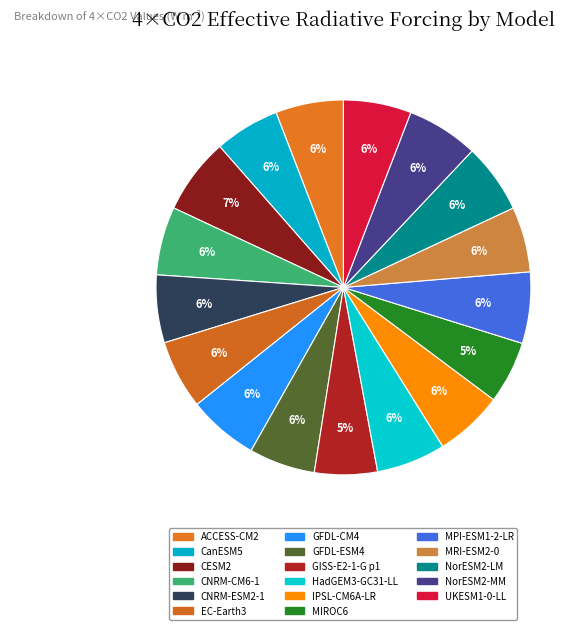

How many slices are in this pie chart?

17